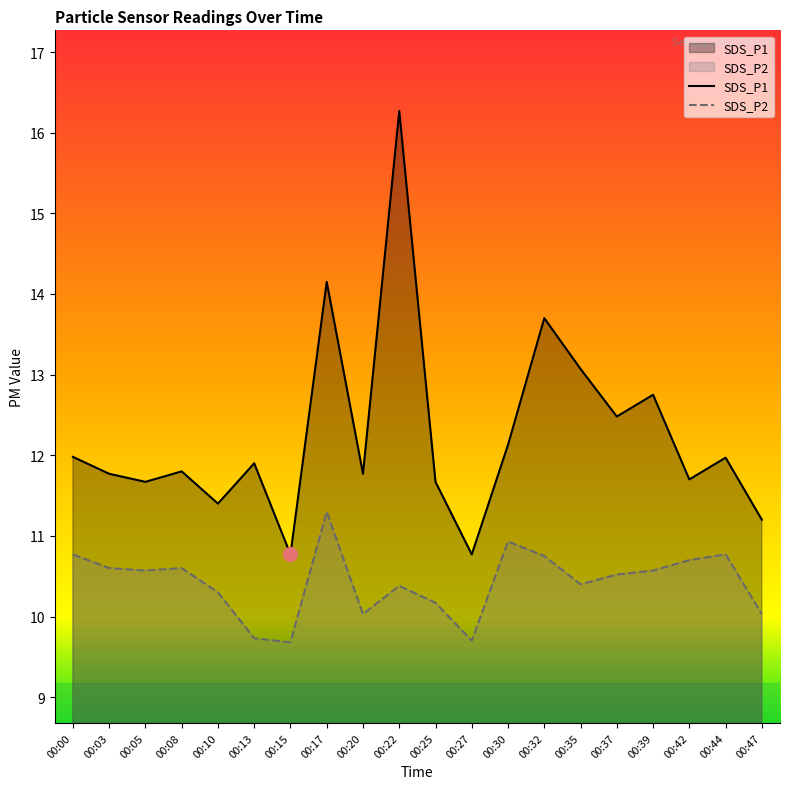

How many lines are shown in the chart?

2